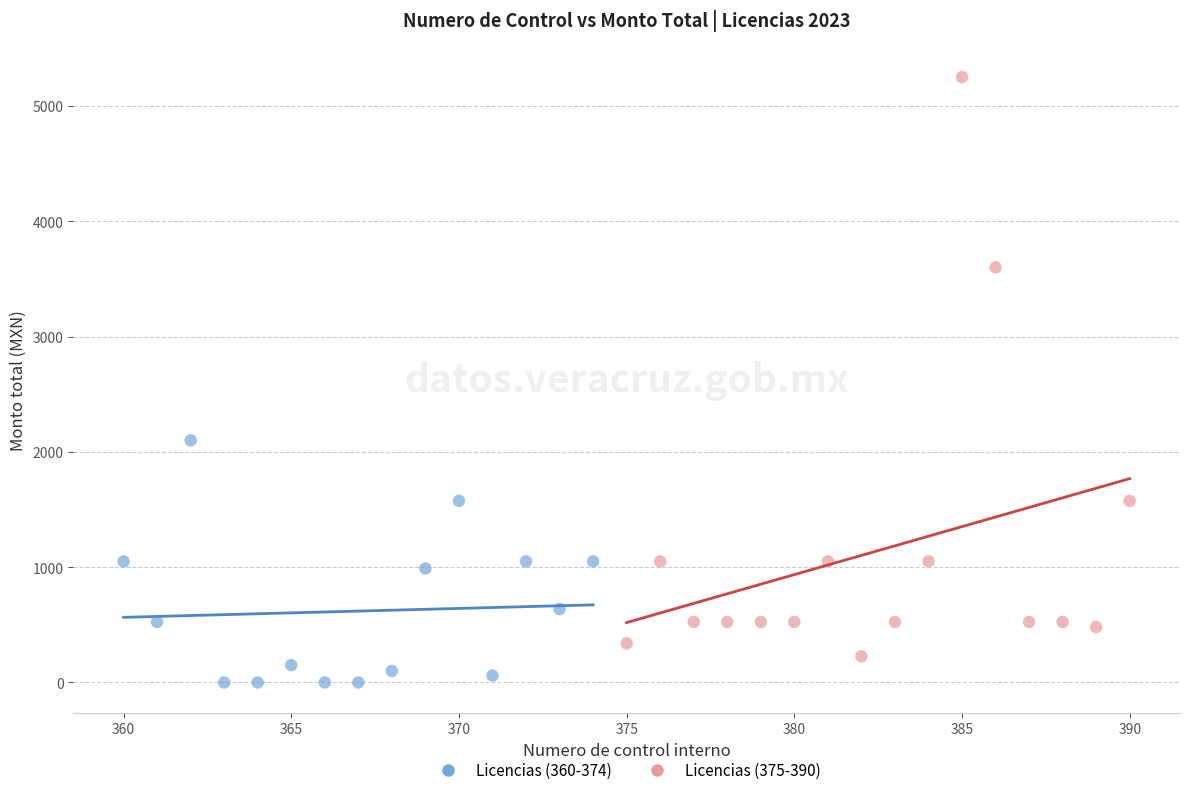

Which series reaches the maximum Y coordinate?

Licencias (375-390)